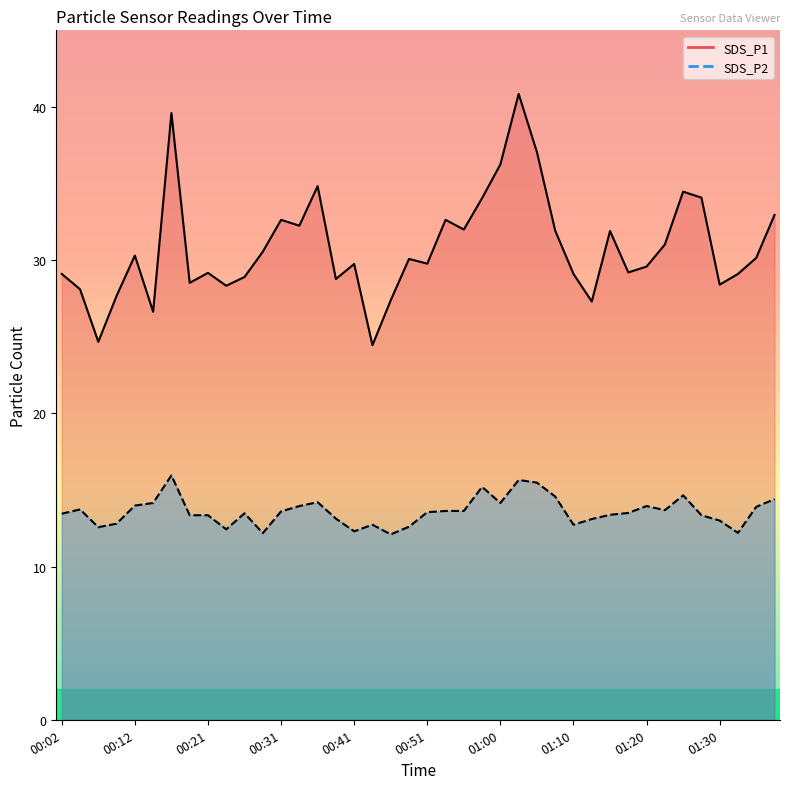

How many interior local peaks does the SDS_P1 series have?

11